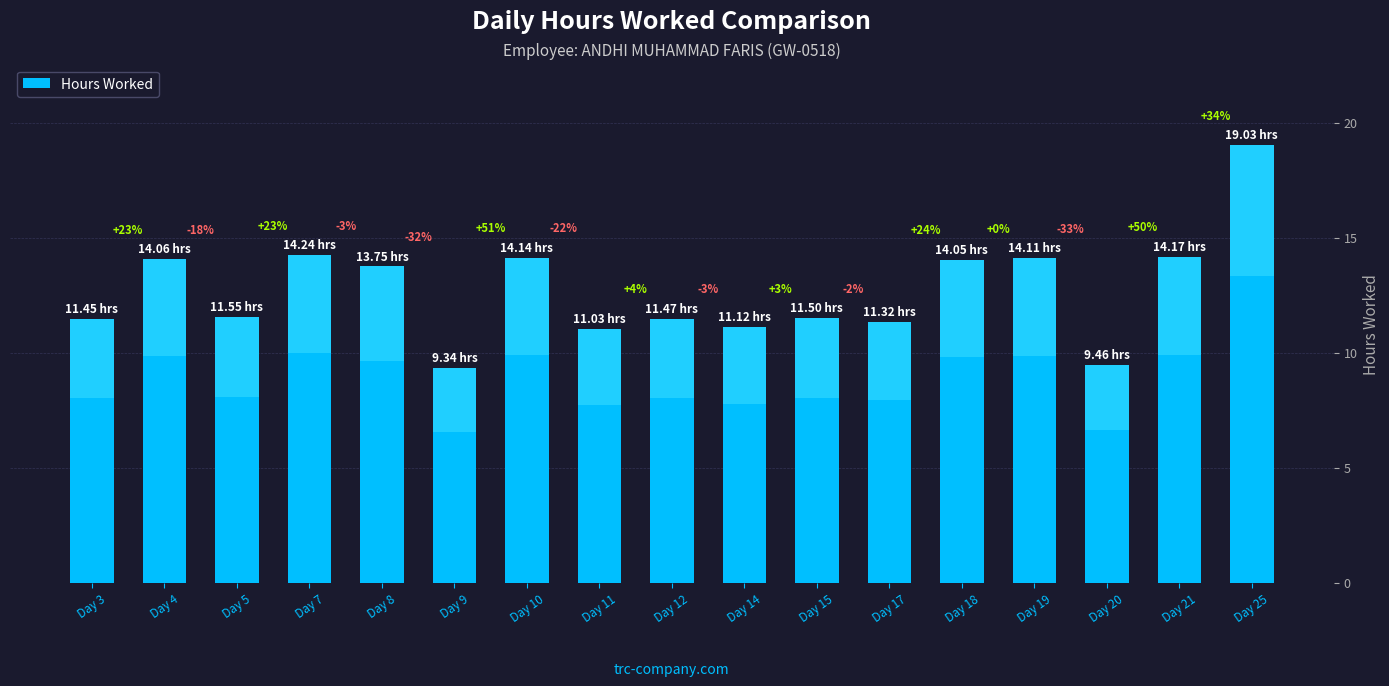

List the labels in order of value, largest first.

Day 25, Day 7, Day 21, Day 10, Day 19, Day 4, Day 18, Day 8, Day 5, Day 15, Day 12, Day 3, Day 17, Day 14, Day 11, Day 20, Day 9